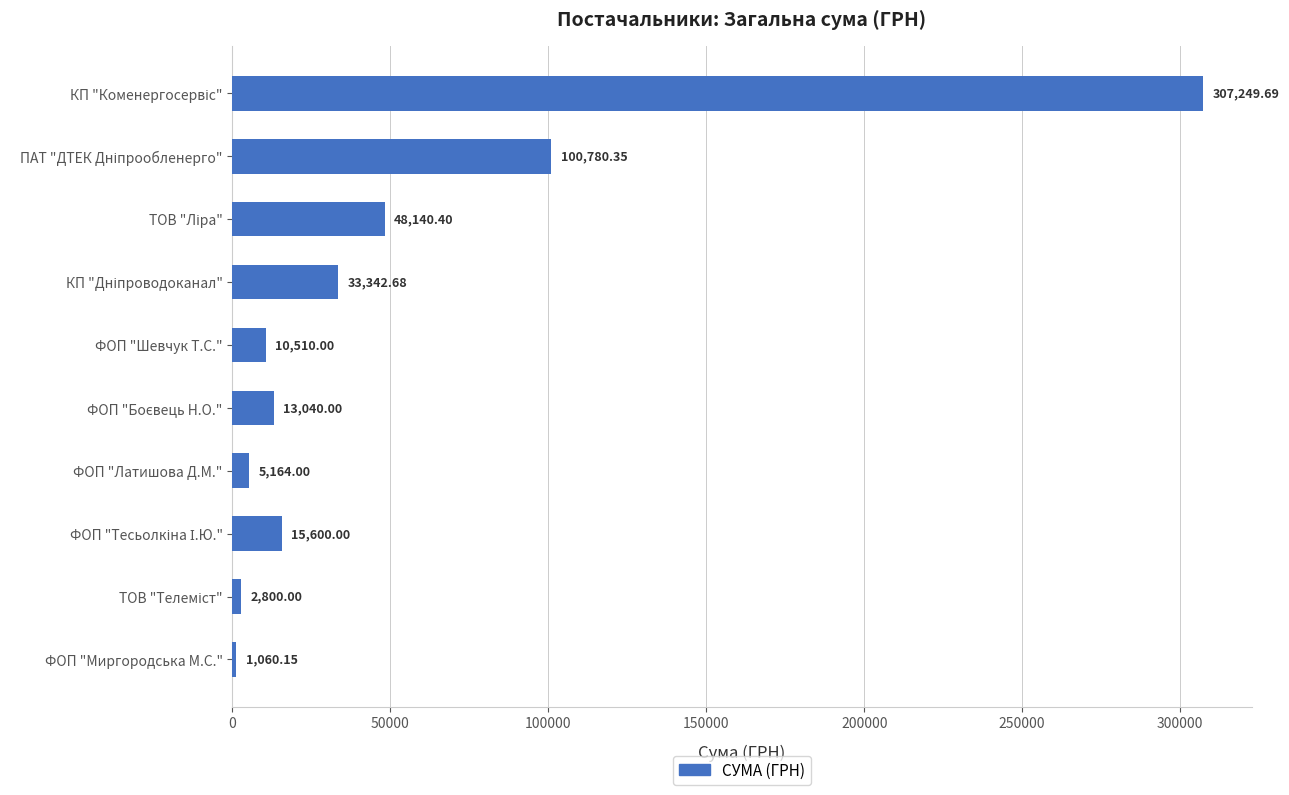

Which category has the lowest value across all series?

ФОП "Миргородська М.С."